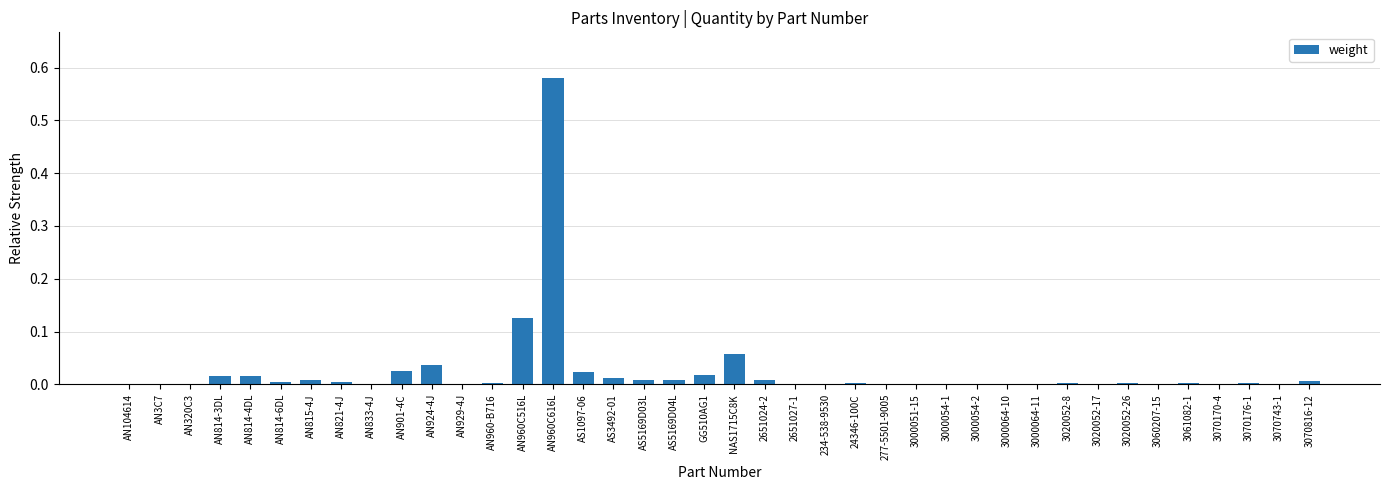

Which label corresponds to the largest value in the chart?

AN960C616L